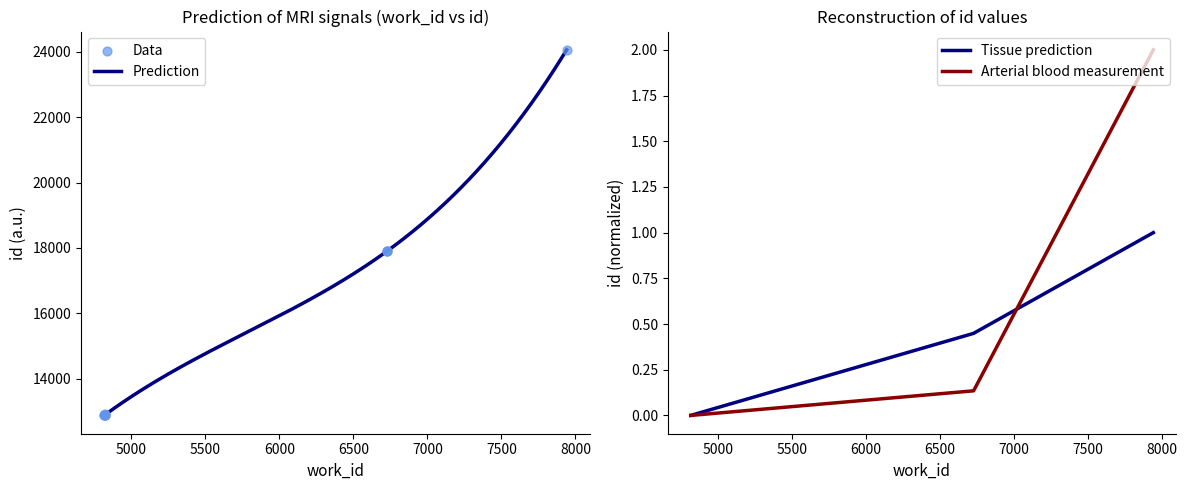

What is the change in value from 4818 to 6727?

+5024